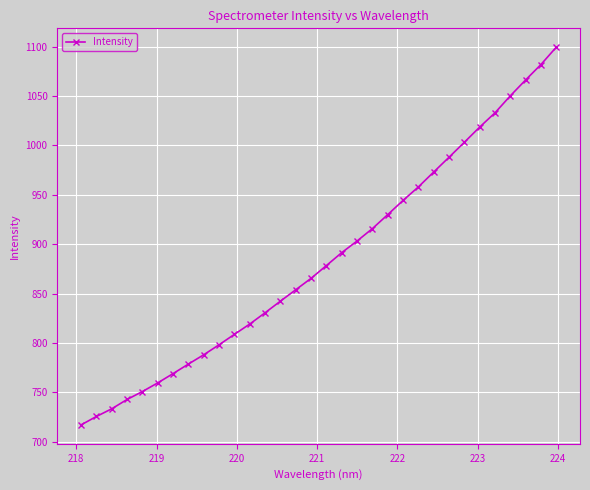

What is the average value?

885.0